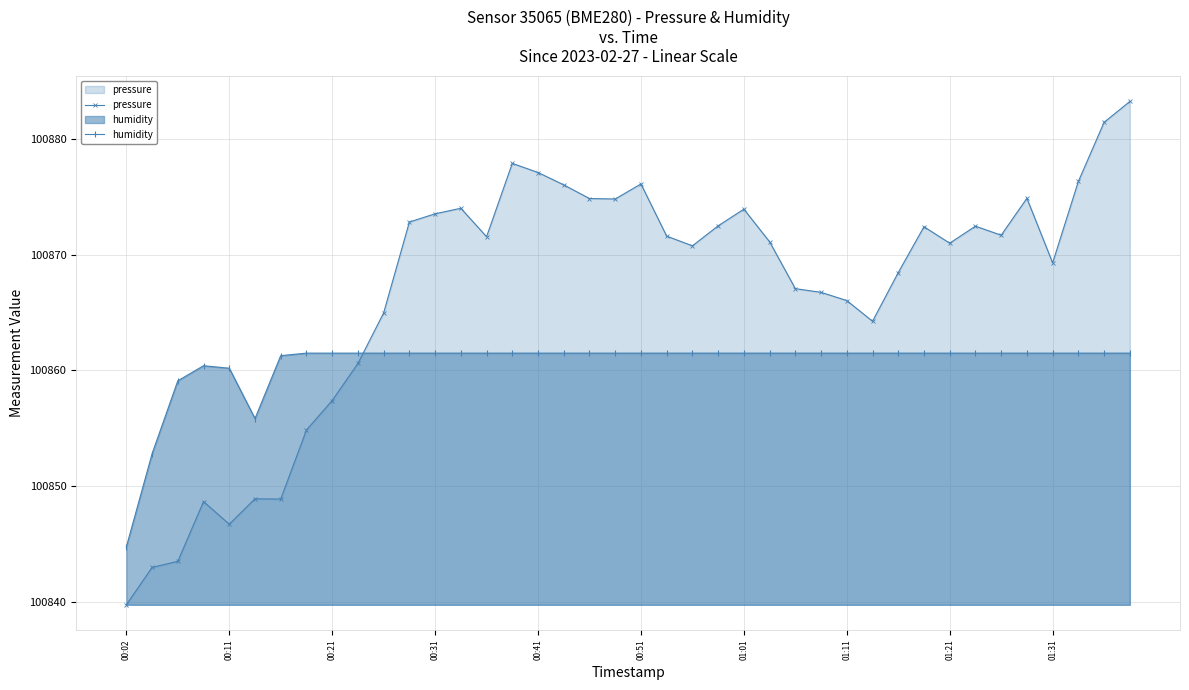

Reading left to right, extract all data points from this chart.

pressure: 100839.7	100842.9	100843.5	100848.6	100846.7	100848.9	100848.9	100854.8	100857.4	100860.6	100864.9	100872.8	100873.5	100874.0	100871.5	100877.9	100877.1	100876.0	100874.8	100874.8	100876.1	100871.6	100870.8	100872.5	100873.9	100871.1	100867.1	100866.7	100866.0	100864.2	100868.4	100872.4	100871.0	100872.4	100871.7	100874.9	100869.3	100876.3	100881.4	100883.2
humidity: 100844.7	100852.8	100859.1	100860.4	100860.2	100855.8	100861.3	100861.5	100861.5	100861.5	100861.5	100861.5	100861.5	100861.5	100861.5	100861.5	100861.5	100861.5	100861.5	100861.5	100861.5	100861.5	100861.5	100861.5	100861.5	100861.5	100861.5	100861.5	100861.5	100861.5	100861.5	100861.5	100861.5	100861.5	100861.5	100861.5	100861.5	100861.5	100861.5	100861.5